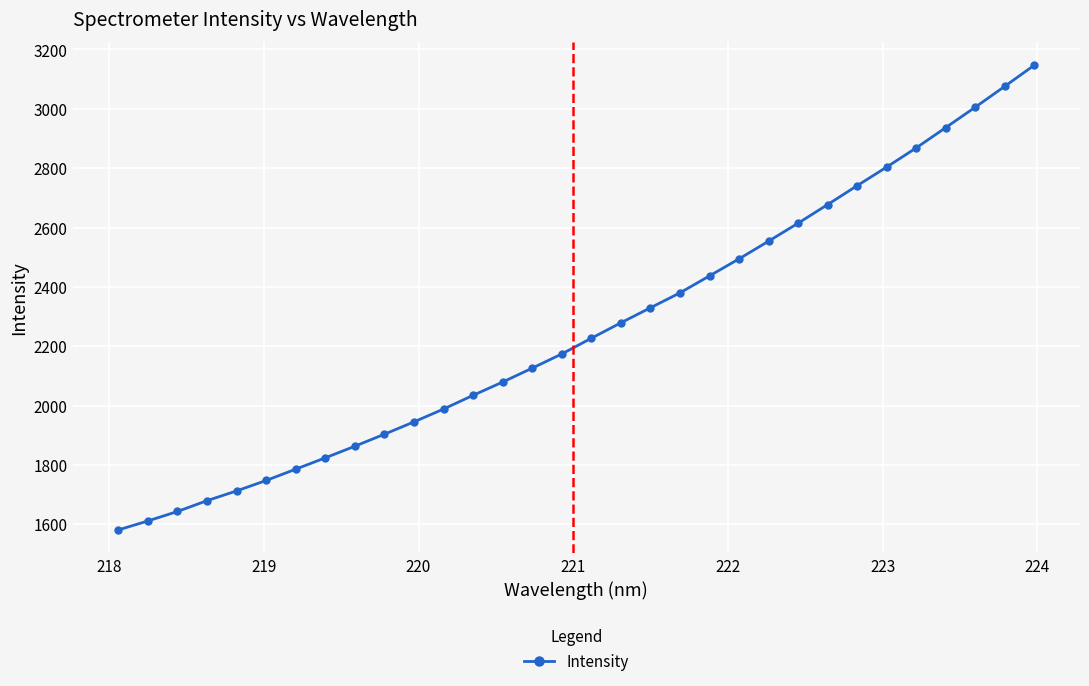

What is the minimum value shown in the chart?

1580.8